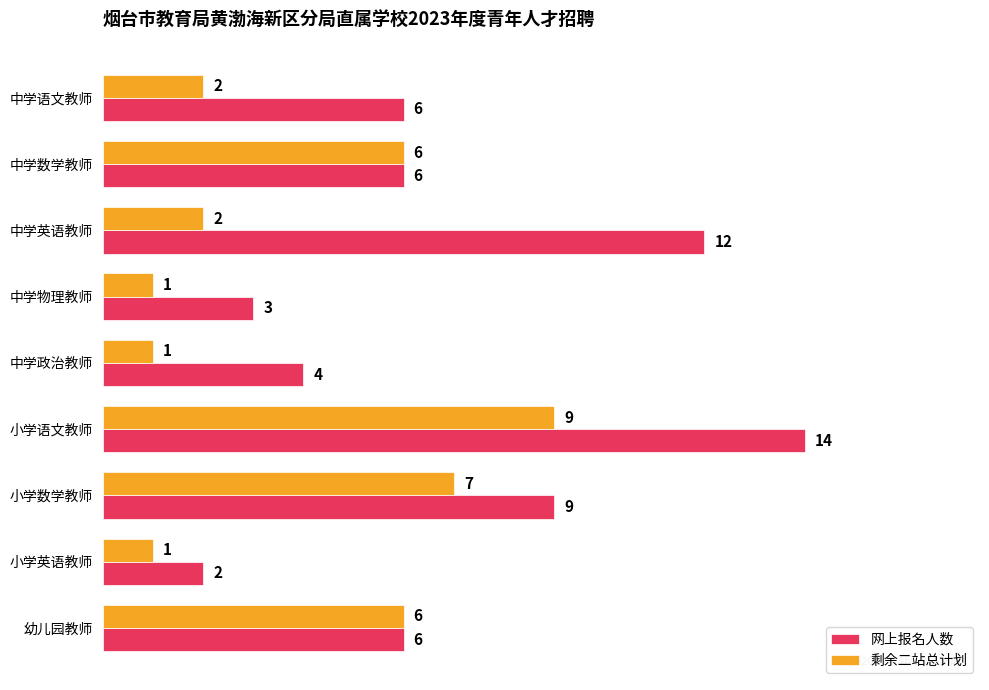

Which series has the largest total across all categories?

网上报名人数